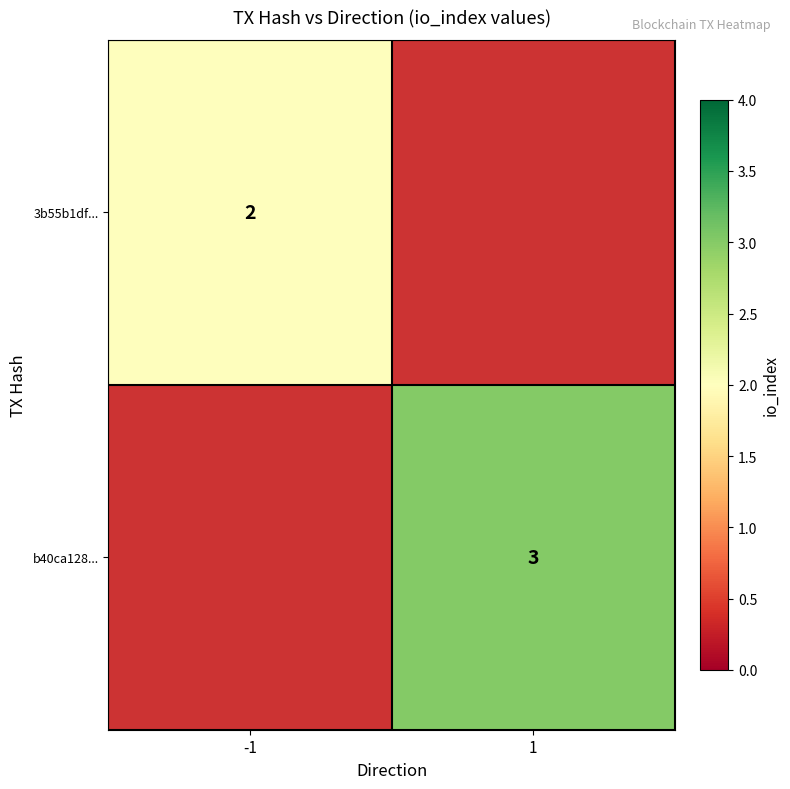

Is it true that b40ca128... equals 2 at 1?

False